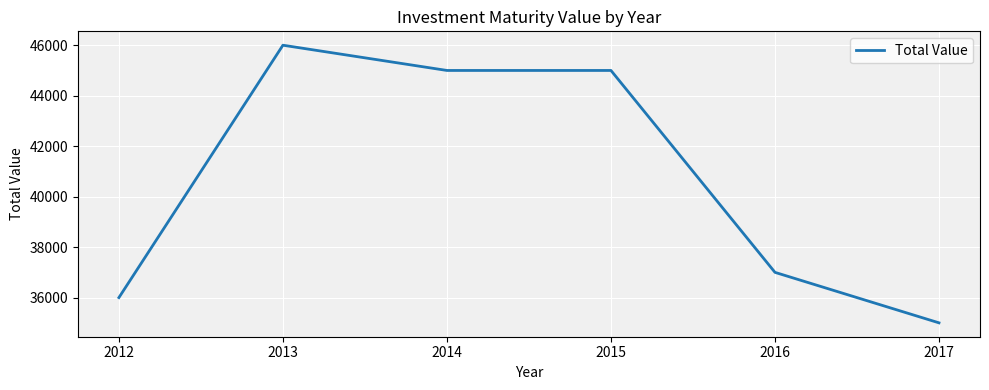

What is the ratio of the value at 2013 to the value at 2016?

1.2